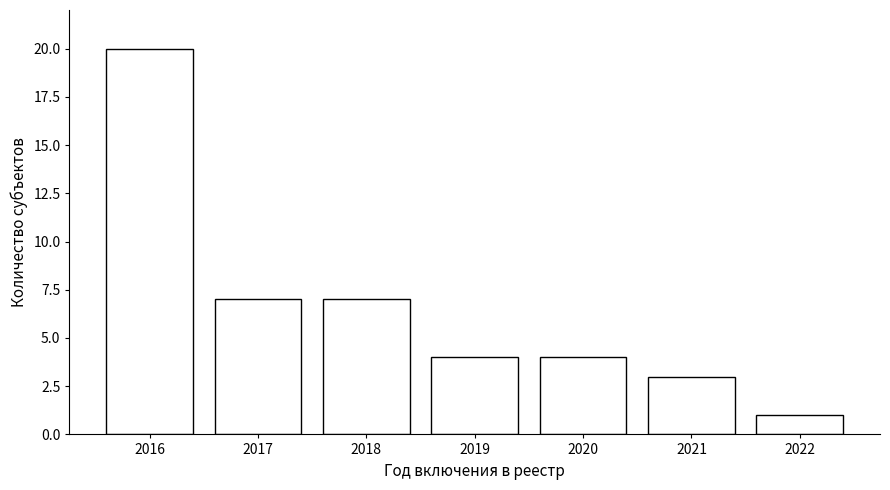

Reading left to right, list every bar in this chart as the range it spans on the x-axis followed by its height. The values are not printed on the chart, so give them approximately, as read against the axis.

2015.5 to 2016.5: 20
2016.5 to 2017.5: 7
2017.5 to 2018.5: 7
2018.5 to 2019.5: 4
2019.5 to 2020.5: 4
2020.5 to 2021.5: 3
2021.5 to 2022.5: 1